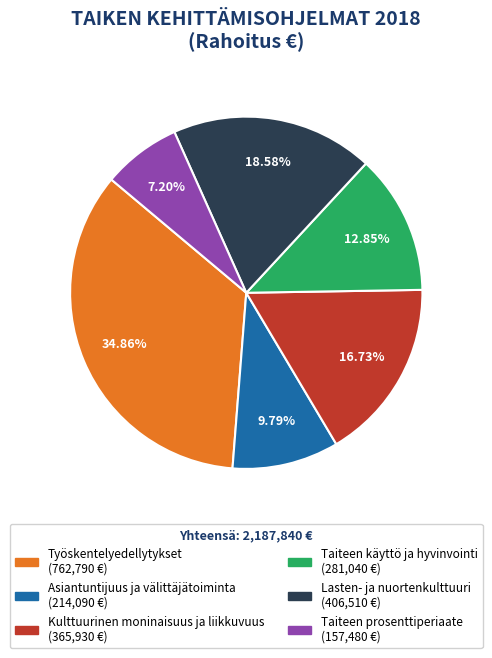

Is there any slice that represents more than half of the pie?

No